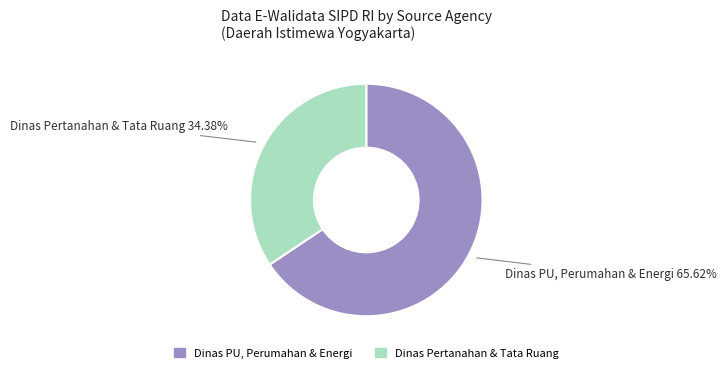

How many segments does this pie chart have?

2